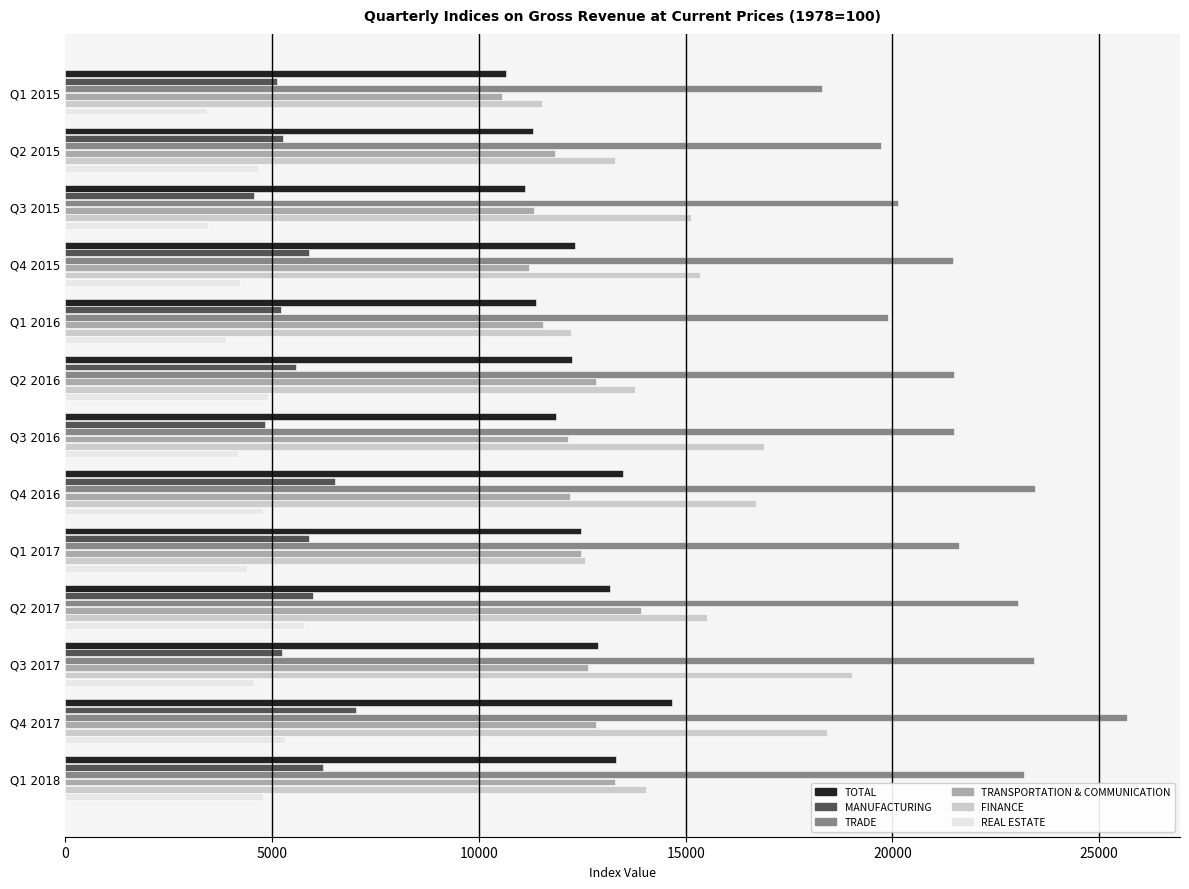

What is the minimum value for REAL ESTATE?

3432.6